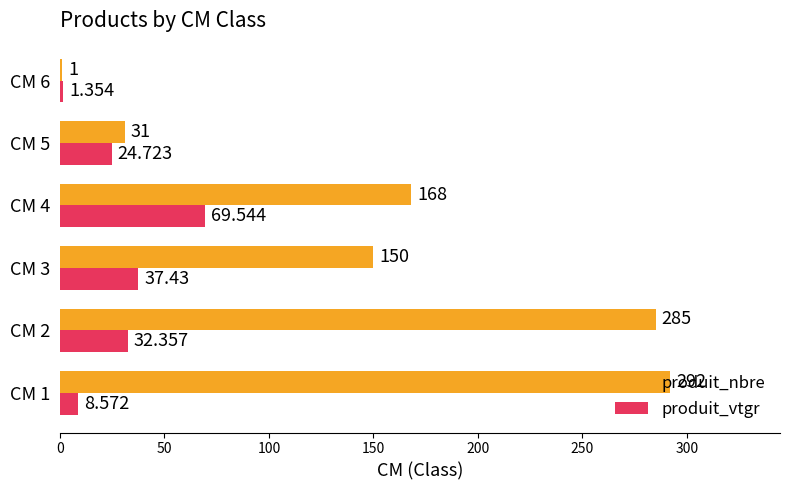

Which series changed the most between CM 1 and CM 5?

produit_nbre